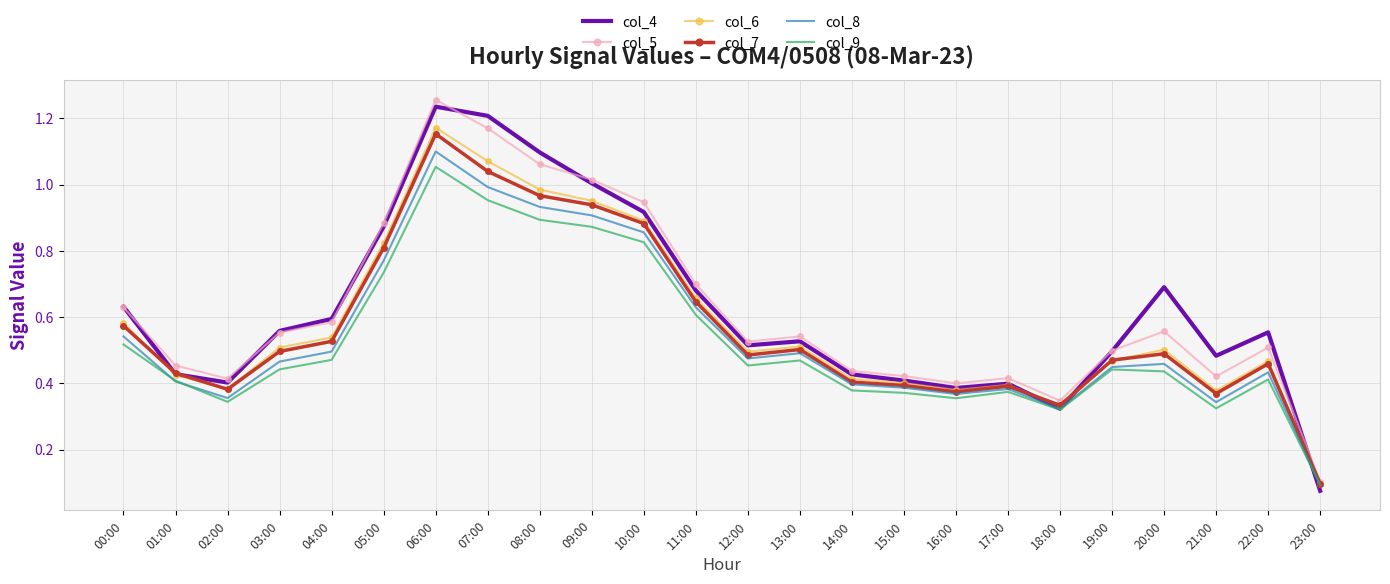

What is the total value across all series at 19:00?

2.8